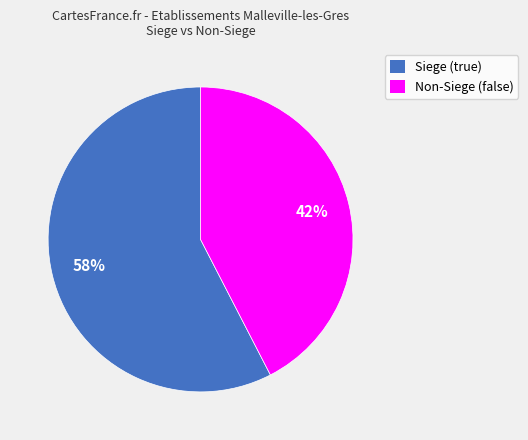

Count the number of slices in the pie.

2